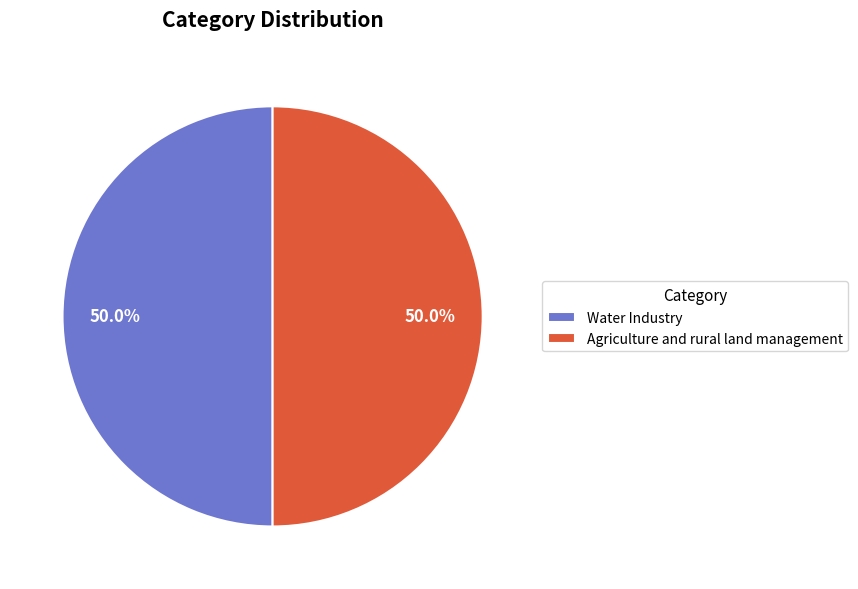

Approximately how many times larger is the value at Agriculture and rural land management compared to Water Industry?

1.0